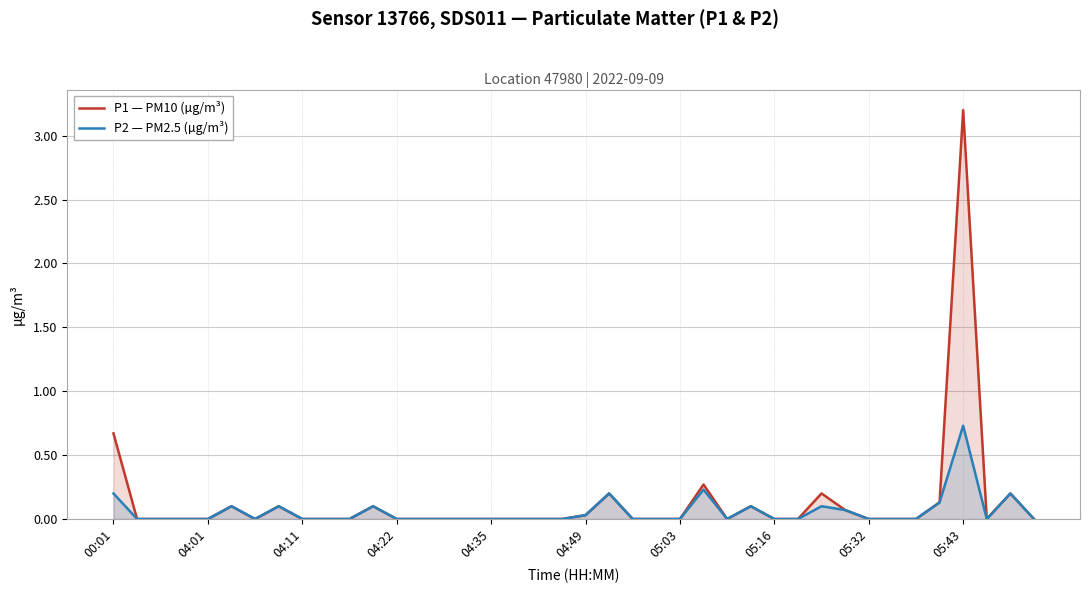

What position from the left is 00:01?

1